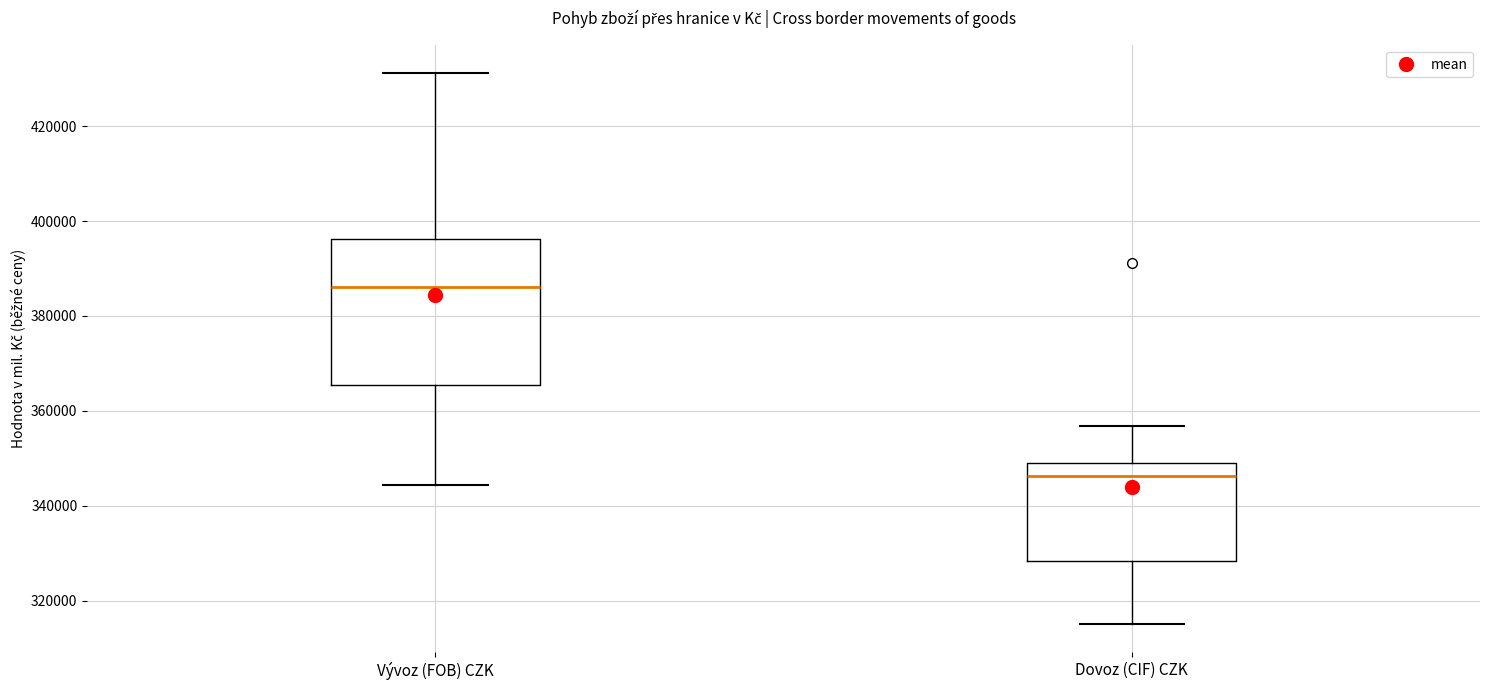

Comparing the boxes themselves (not the whiskers), which one is the tallest?

Vývoz (FOB) CZK